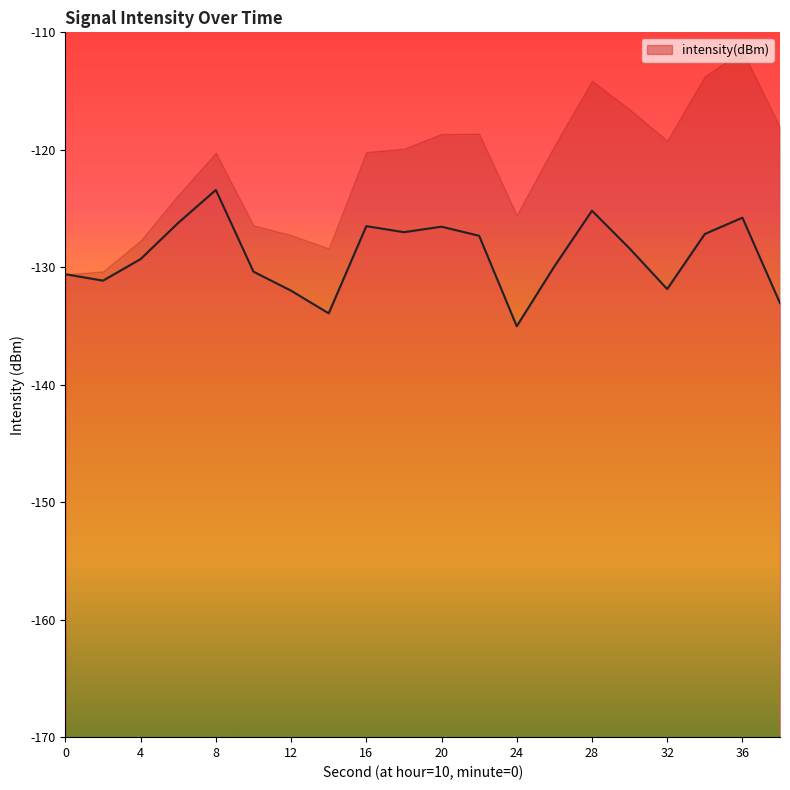

What is the change in value from 12 to 26?

+2.1